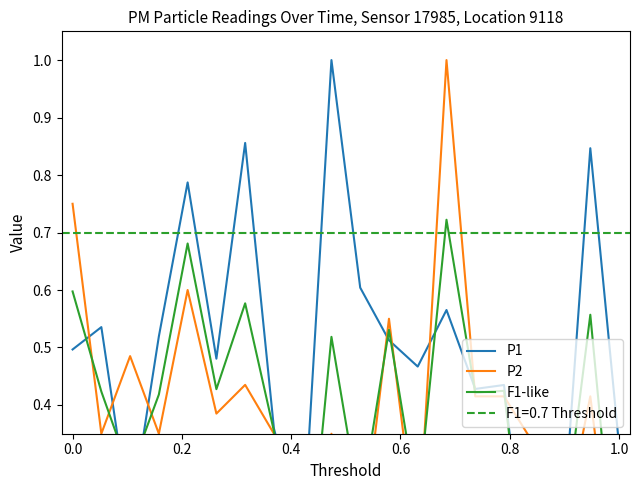

In P2, how many points are lower than both neighbors (excluding endpoints)?

7